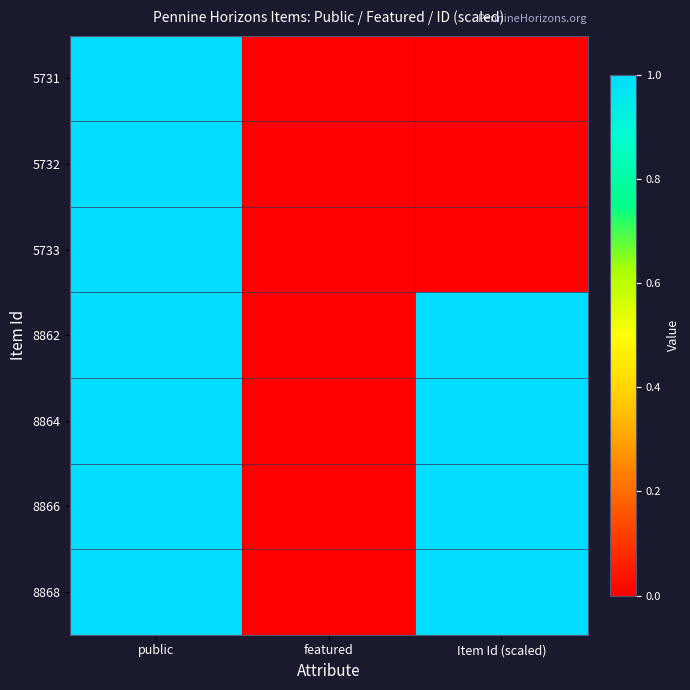

Count the number of categories in the chart.

3